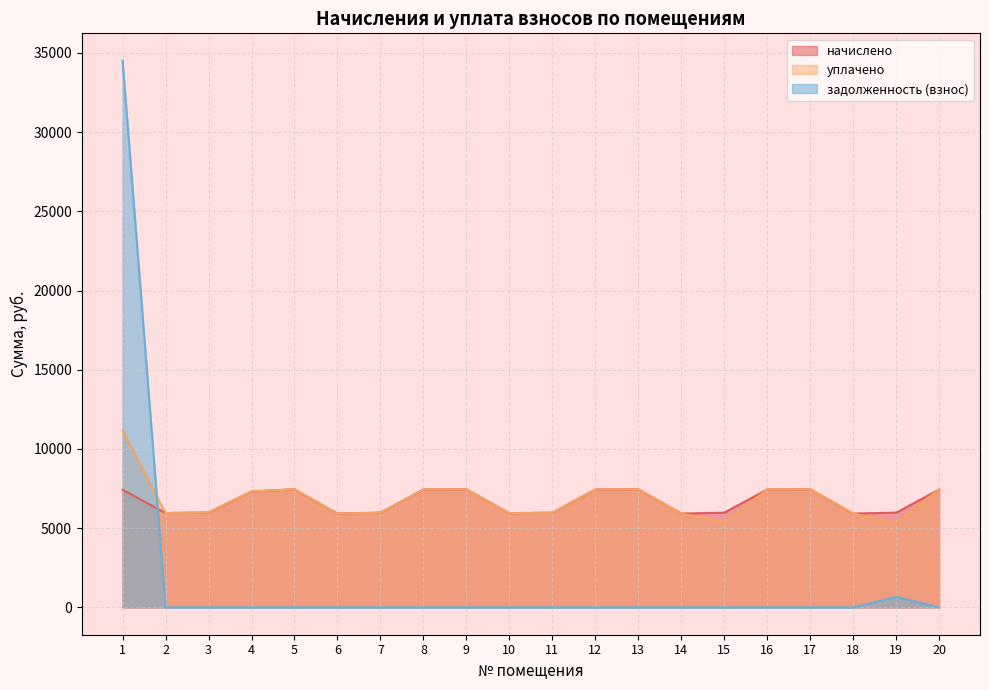

What is the difference between the начислено values at 20 and 1?

23.1